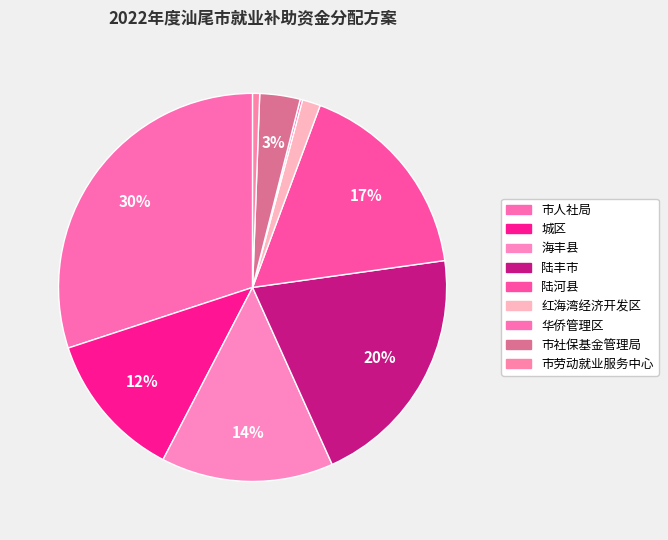

Is it true that 海丰县 is 14% of the pie?

True